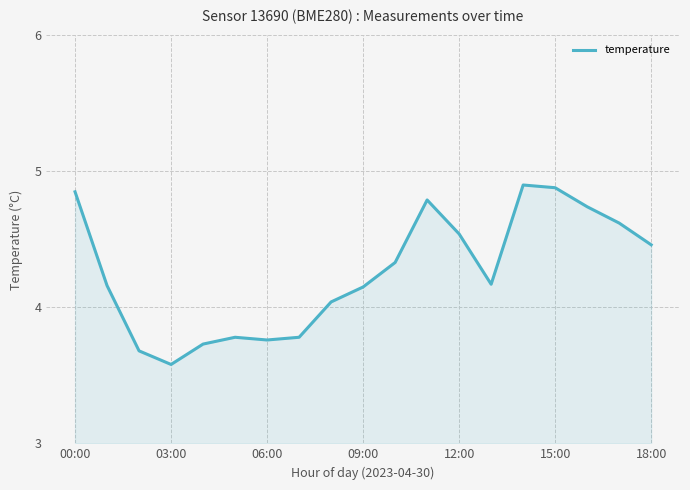

What is the difference between the maximum and minimum values?

1.3